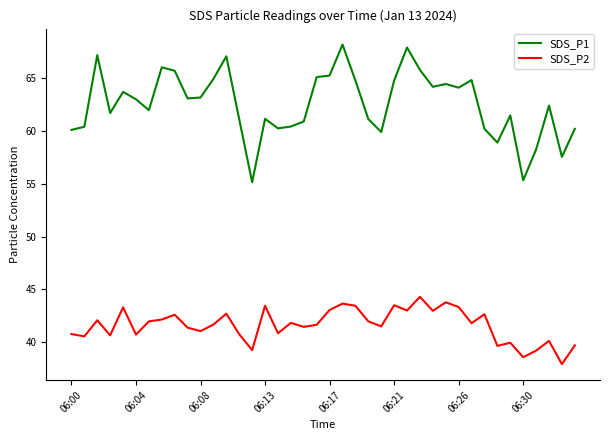

What is the minimum value shown in the chart?

37.9